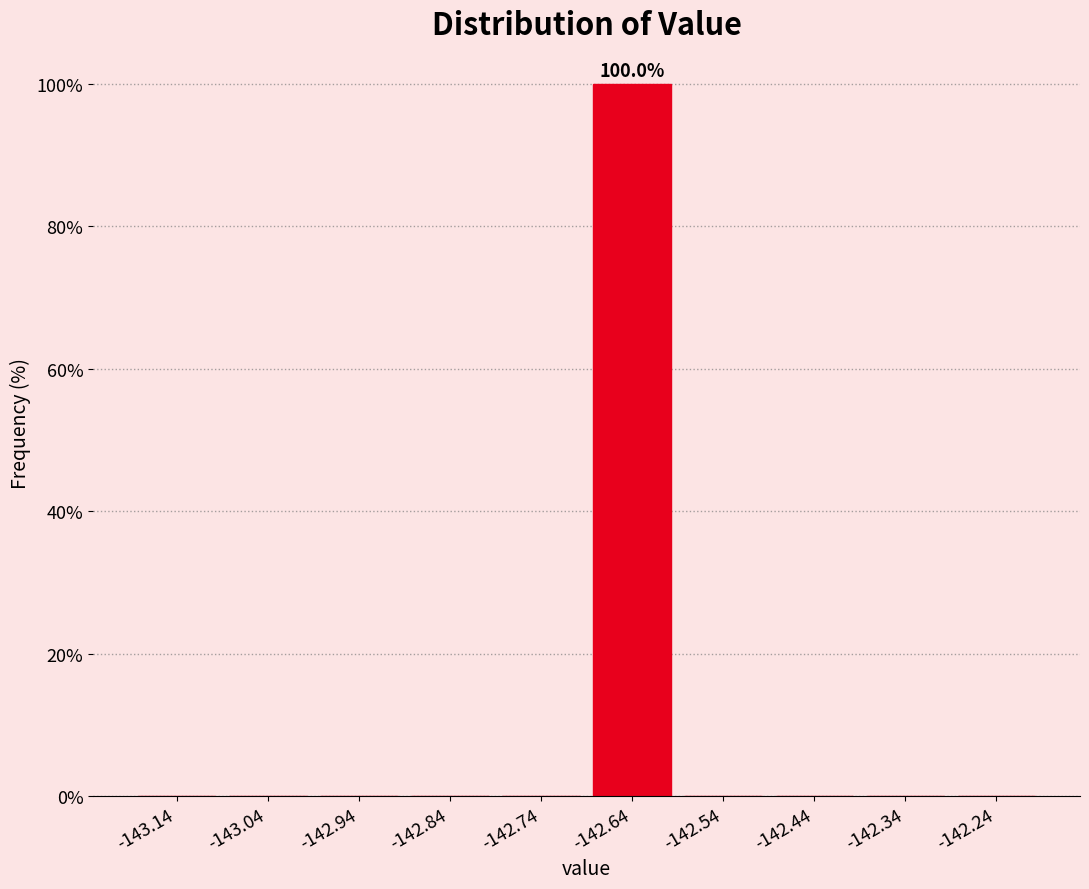

Over which range of the x-axis is the bar tallest?

-142.69 to -142.59